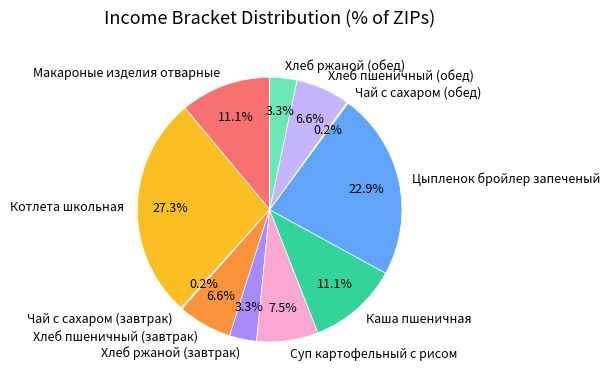

Combined, do Суп картофельный с рисом and Хлеб пшеничный (обед) account for over 50%?

No